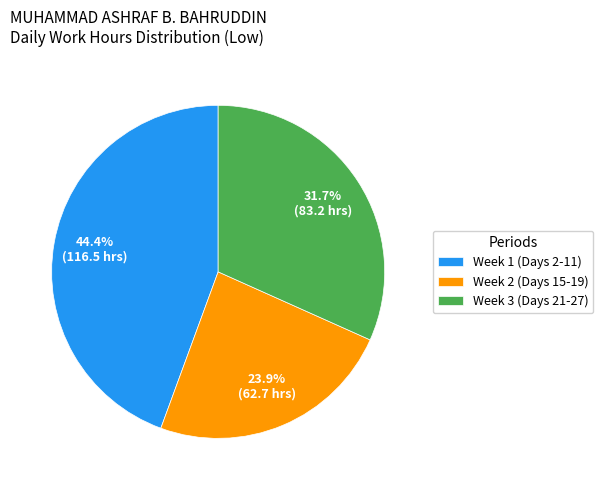

Approximately how many times larger is the value at Week 3 (Days 21-27) compared to Week 1 (Days 2-11)?

0.7